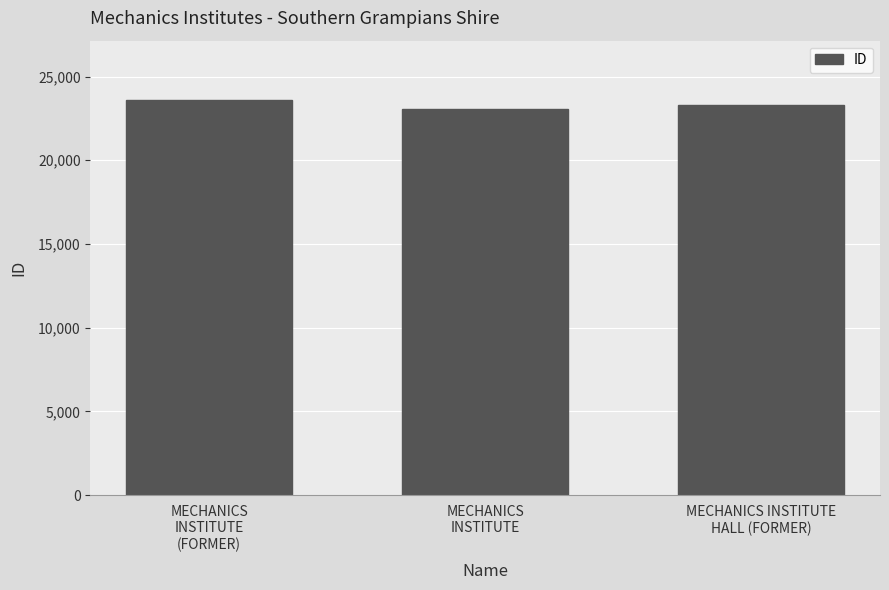

What is the value of the 2nd bar from the left?

23052